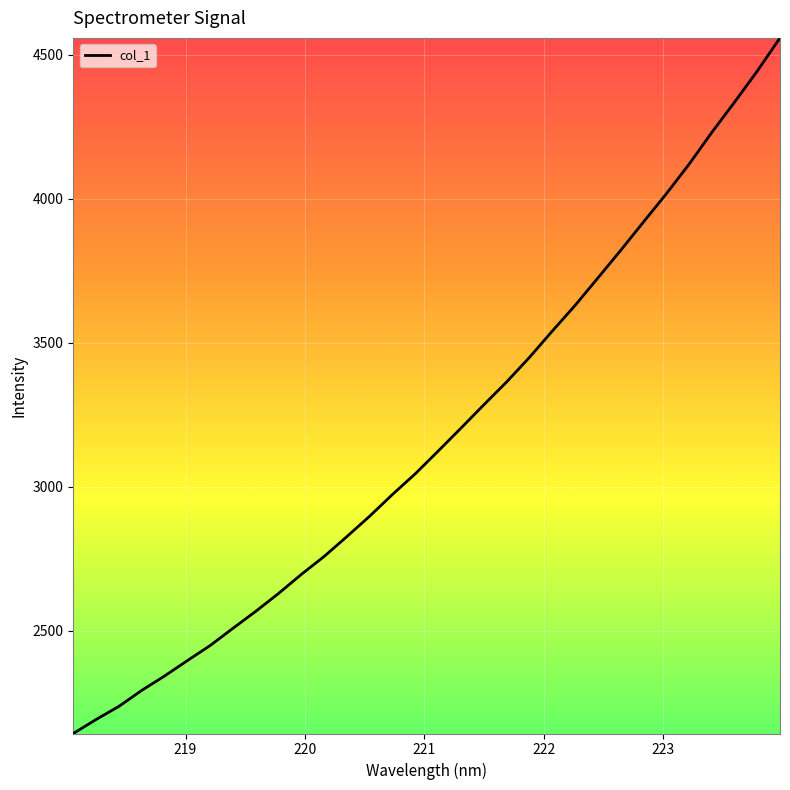

Does the chart have visible grid lines?

Yes